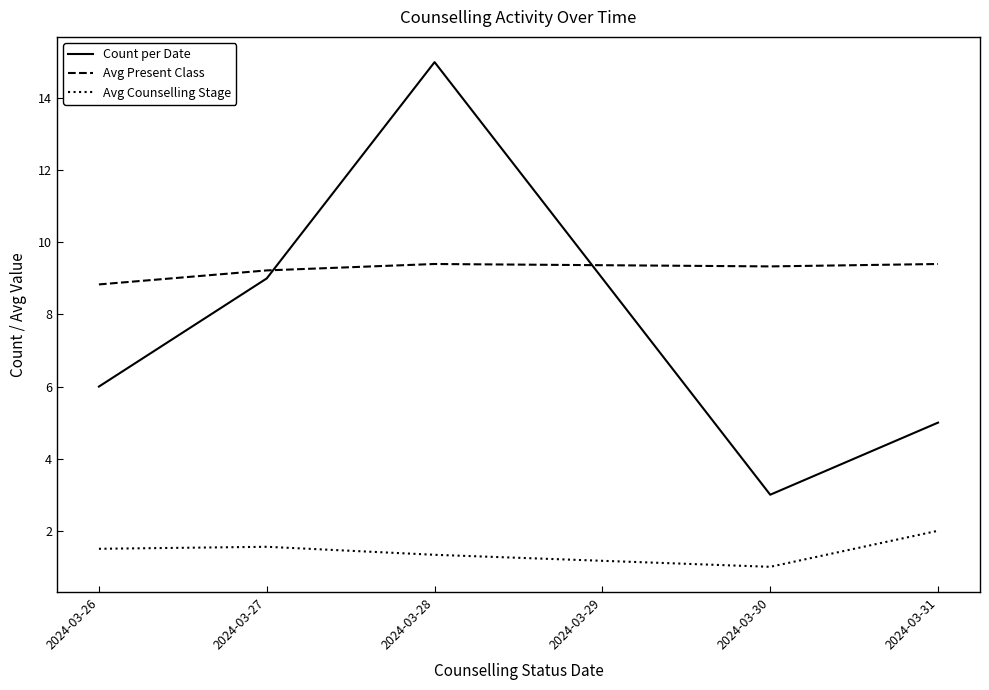

True or false: Avg Counselling Stage and Count per Date intersect in this chart.

False